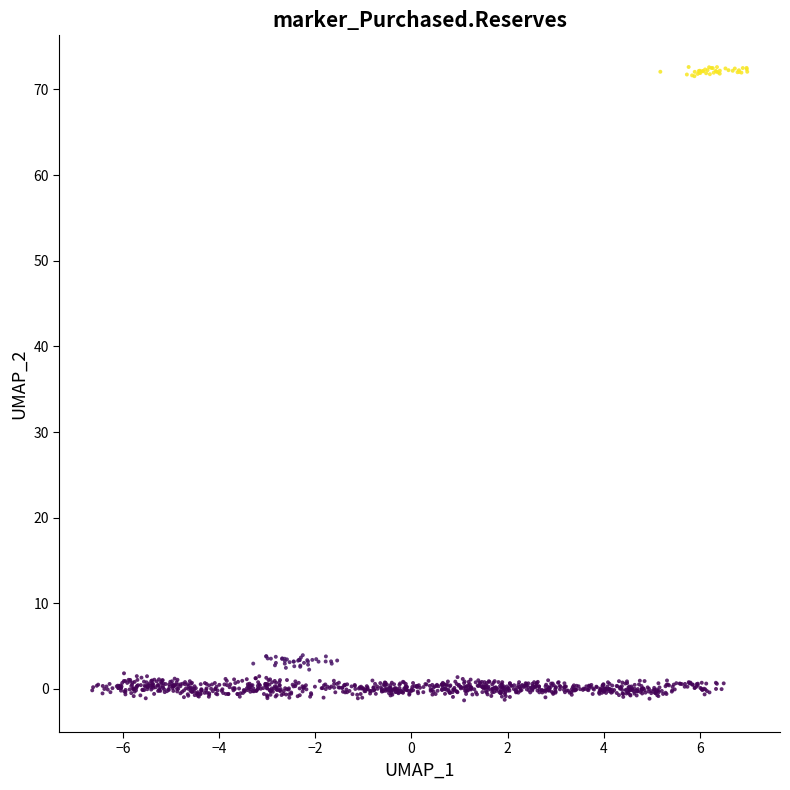

What is the range of X values (max minus min)?

13.6